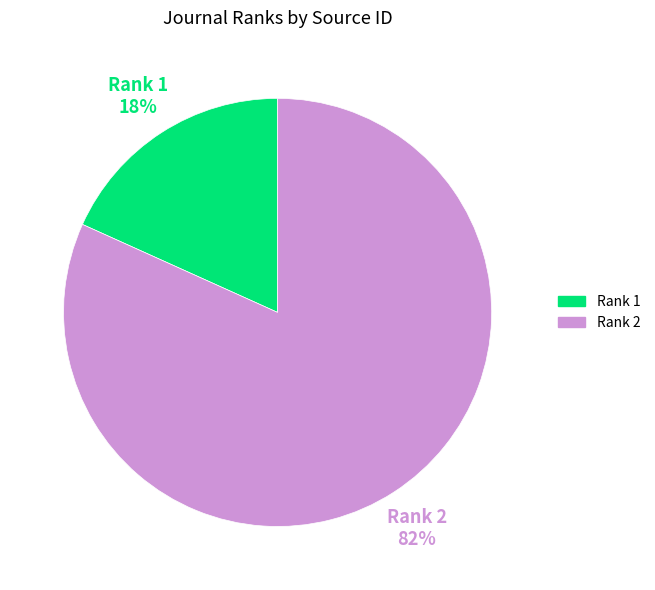

Is there any slice that represents more than half of the pie?

Yes